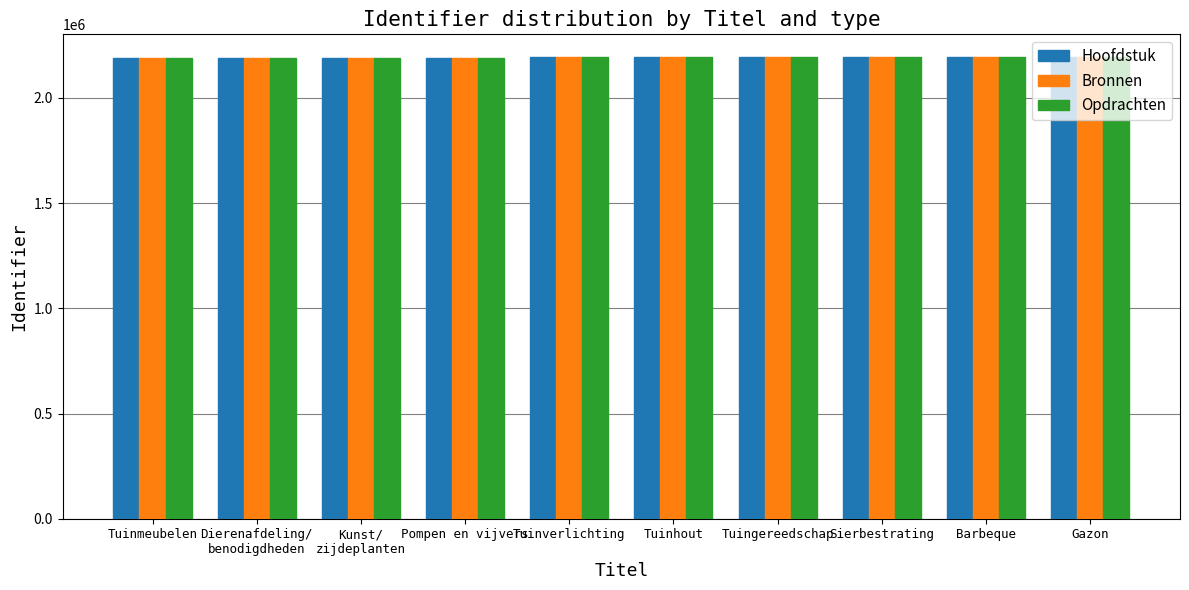

Is it true that Opdrachten equals 3448235 at Tuingereedschap?

False